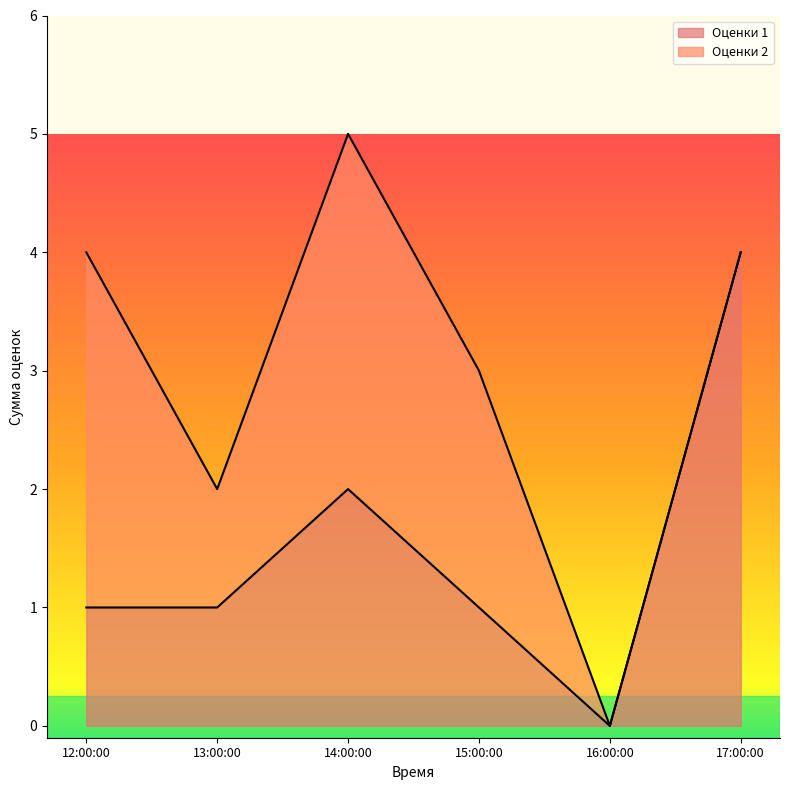

Which category has the highest value across all series?

17:00:00